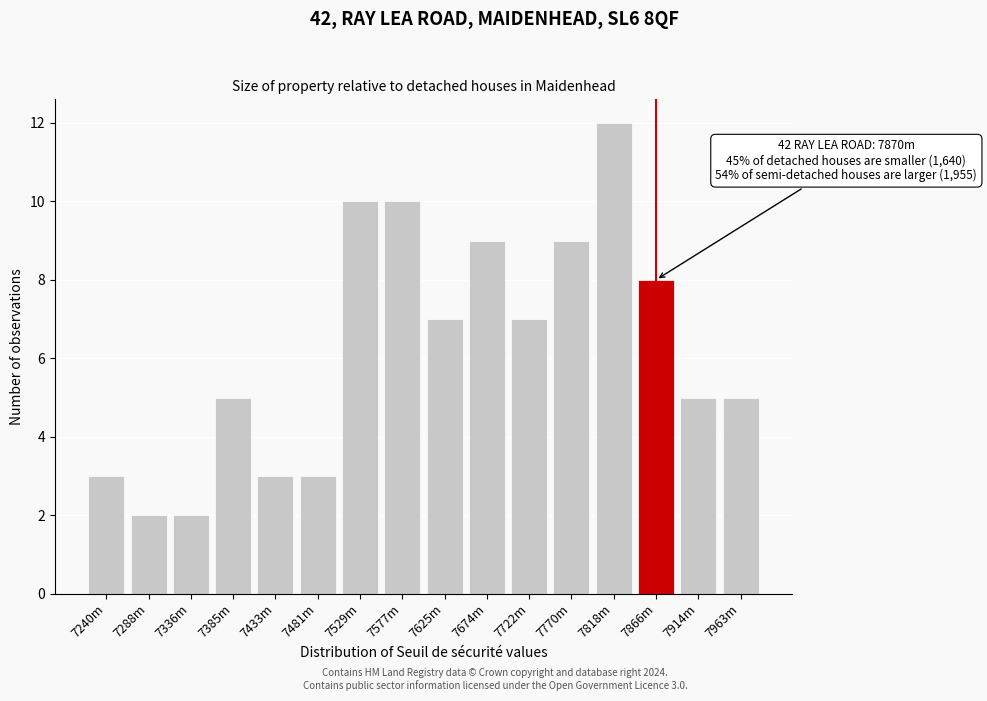

Reading left to right, transcribe all the data shown in this chart.

3	2	2	5	3	3	10	10	7	9	7	9	12	8	5	5